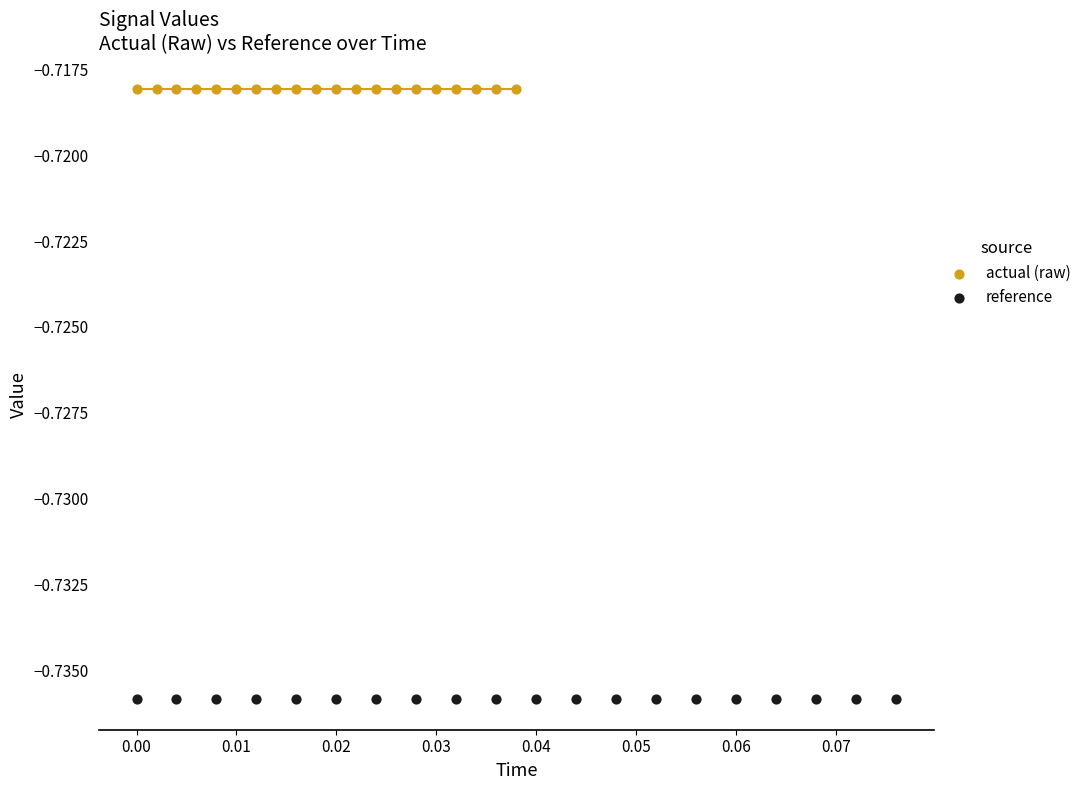

Which series reaches the maximum Y coordinate?

actual (raw)